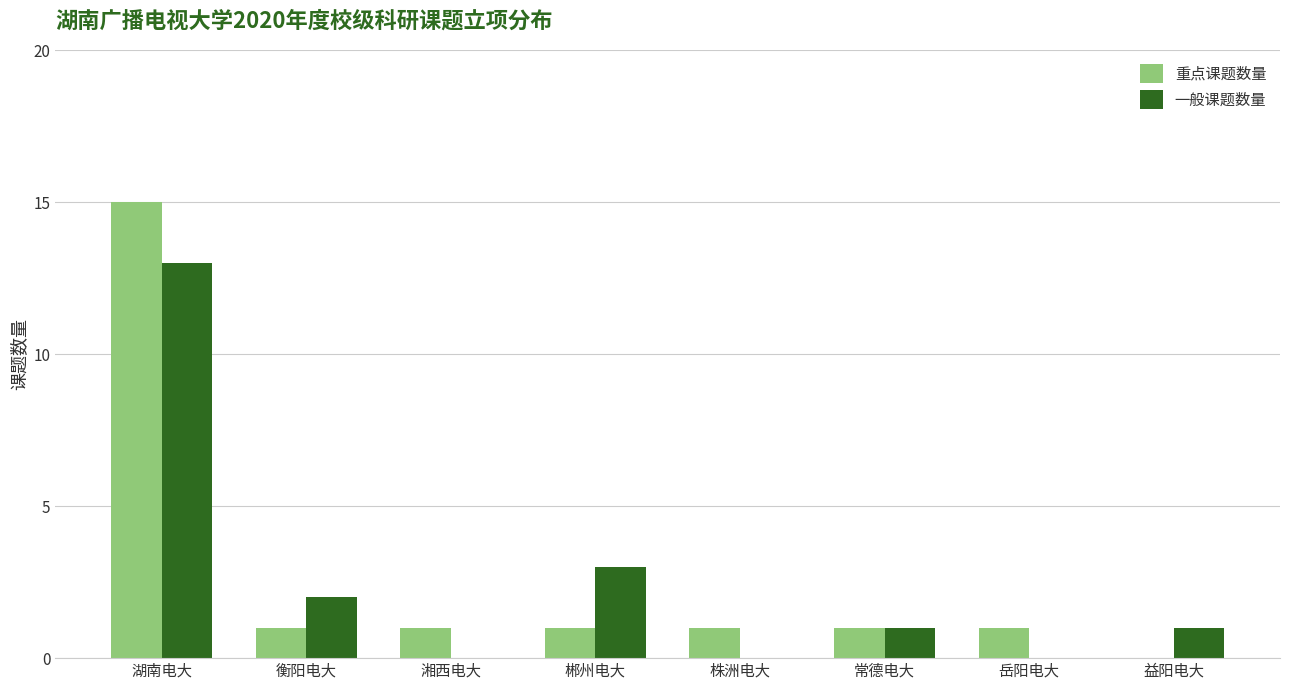

What is the maximum value shown in the chart?

15